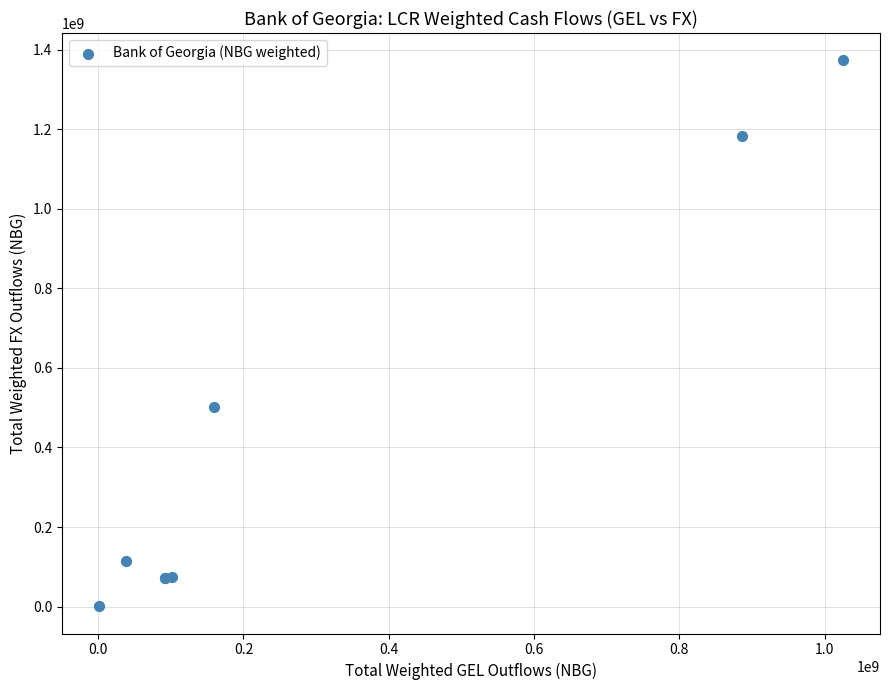

What Y value in the scatter plot is closest to 687290501?

502891281.8